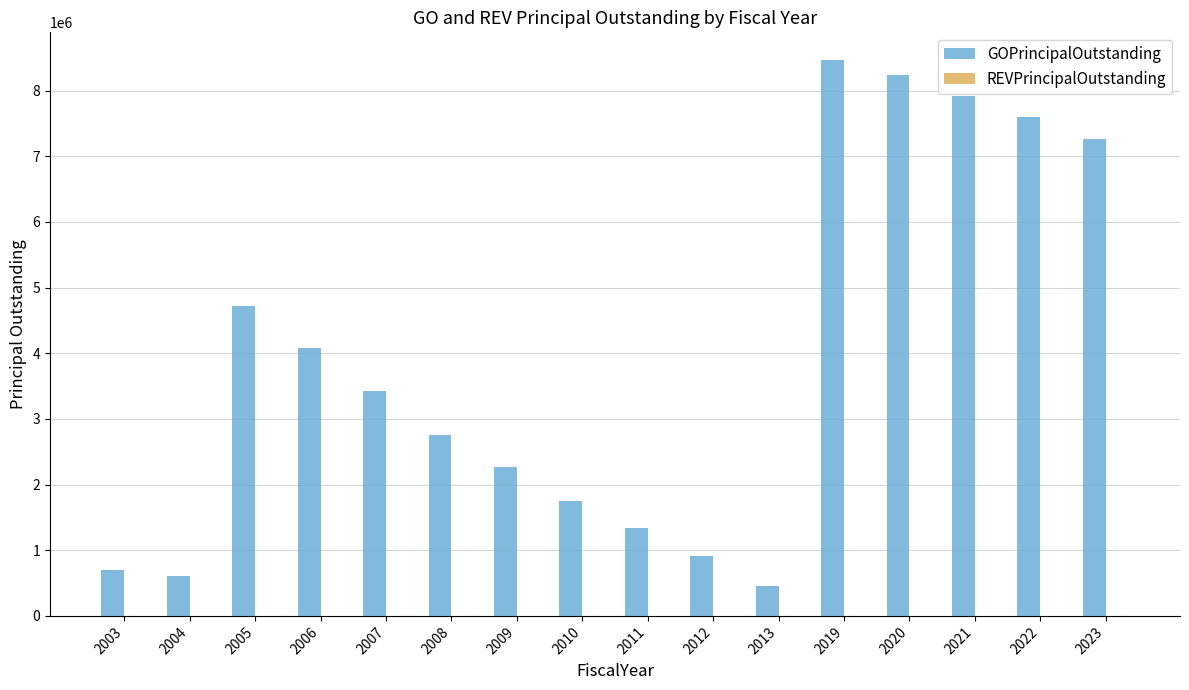

How many series are shown in this chart?

1